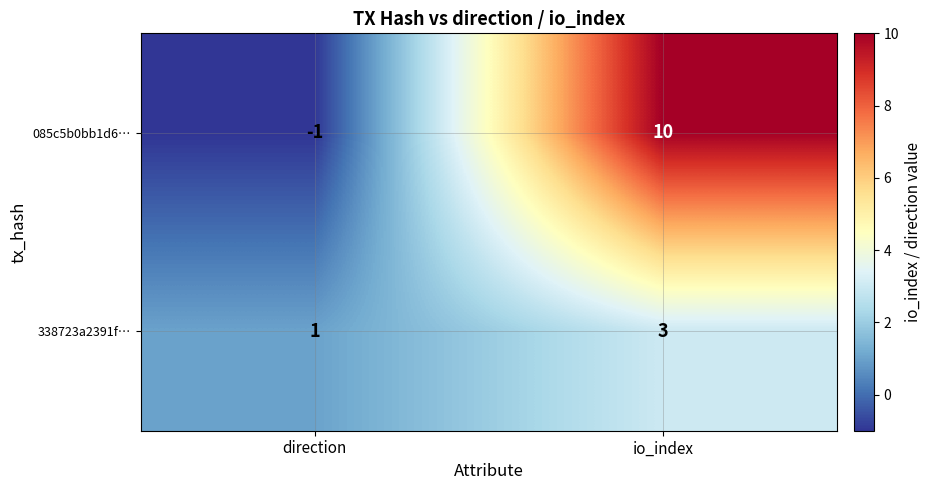

List the series in order of their overall mean, lowest first.

338723a2391f…, 085c5b0bb1d6…